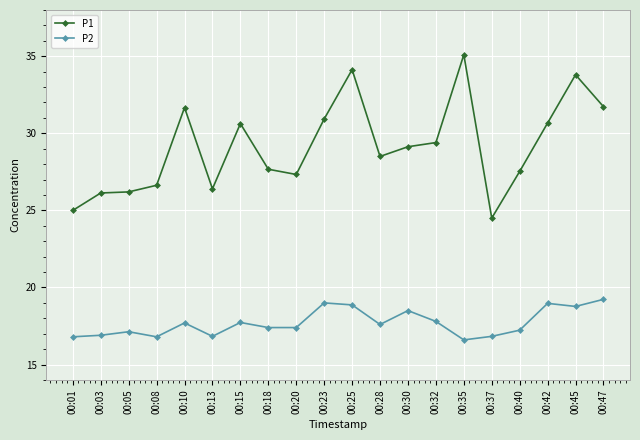

True or false: P1 has more than 1 interior local peaks.

True